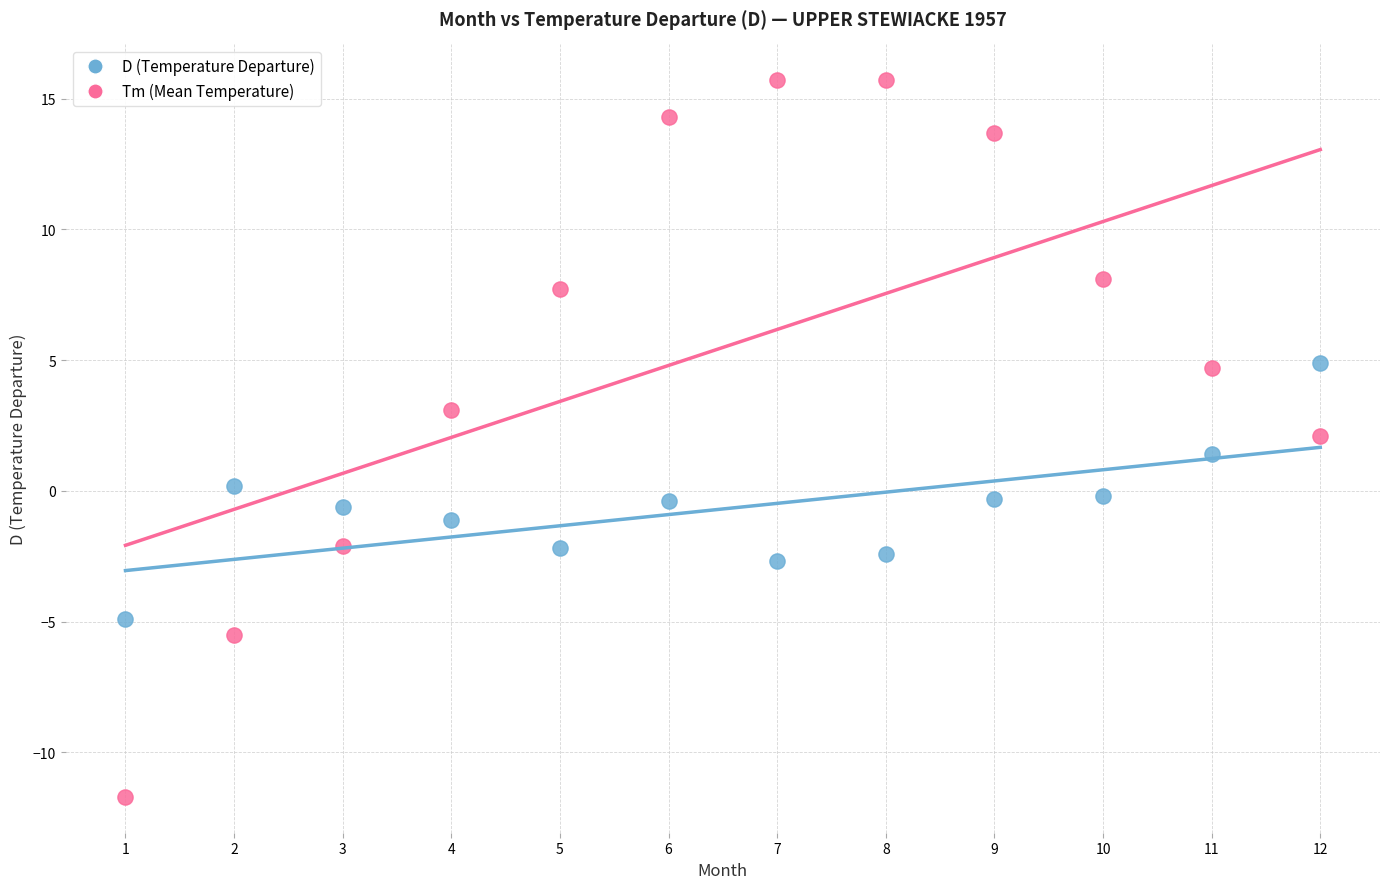

Which series contains the highest Y value?

Tm (Mean Temperature)